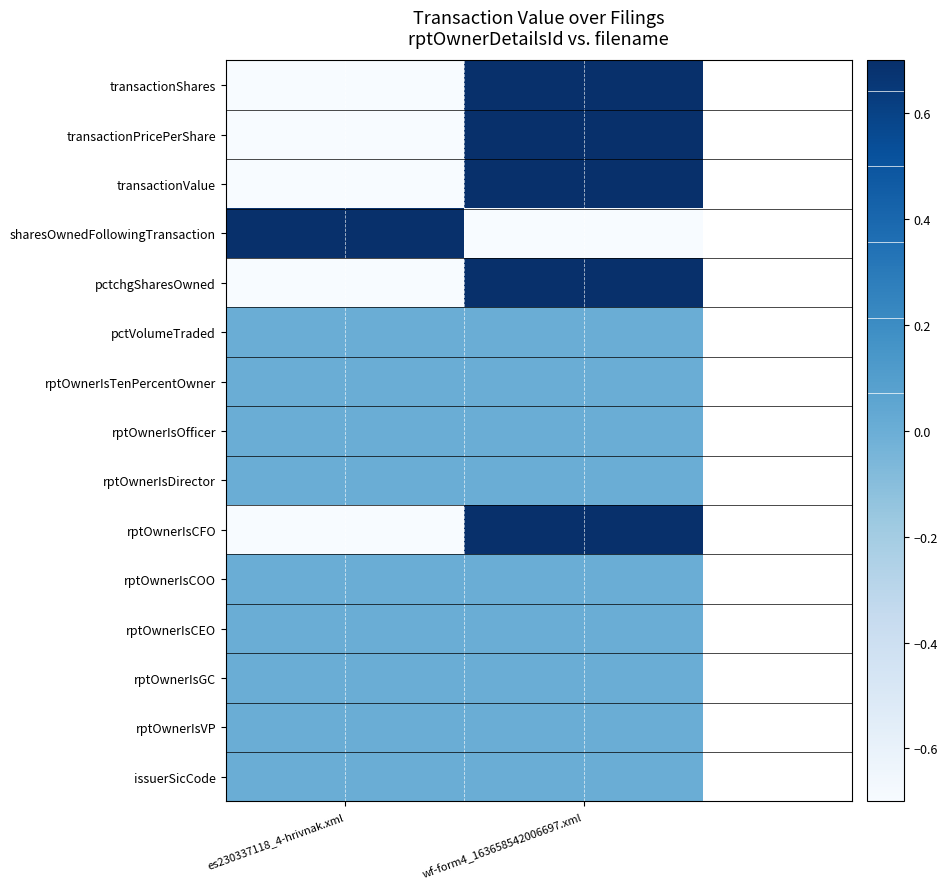

At es230337118_4-hrivnak.xml, list the series in order from smallest to largest.

transactionShares, transactionPricePerShare, transactionValue, pctchgSharesOwned, rptOwnerIsCFO, pctVolumeTraded, rptOwnerIsTenPercentOwner, rptOwnerIsOfficer, rptOwnerIsDirector, rptOwnerIsCOO, rptOwnerIsCEO, rptOwnerIsGC, rptOwnerIsVP, issuerSicCode, sharesOwnedFollowingTransaction